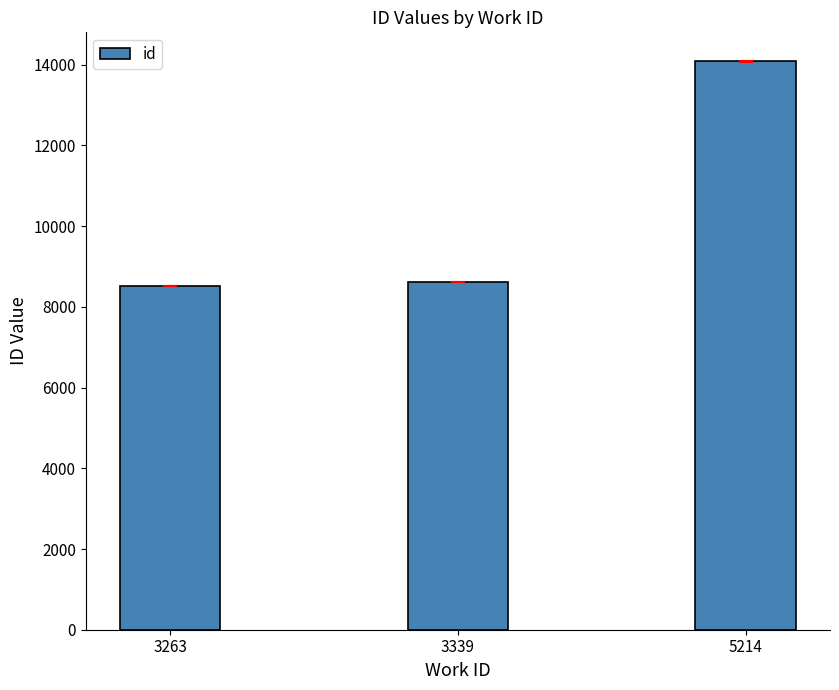

What is the change in value from 3263 to 3339?

+89.0